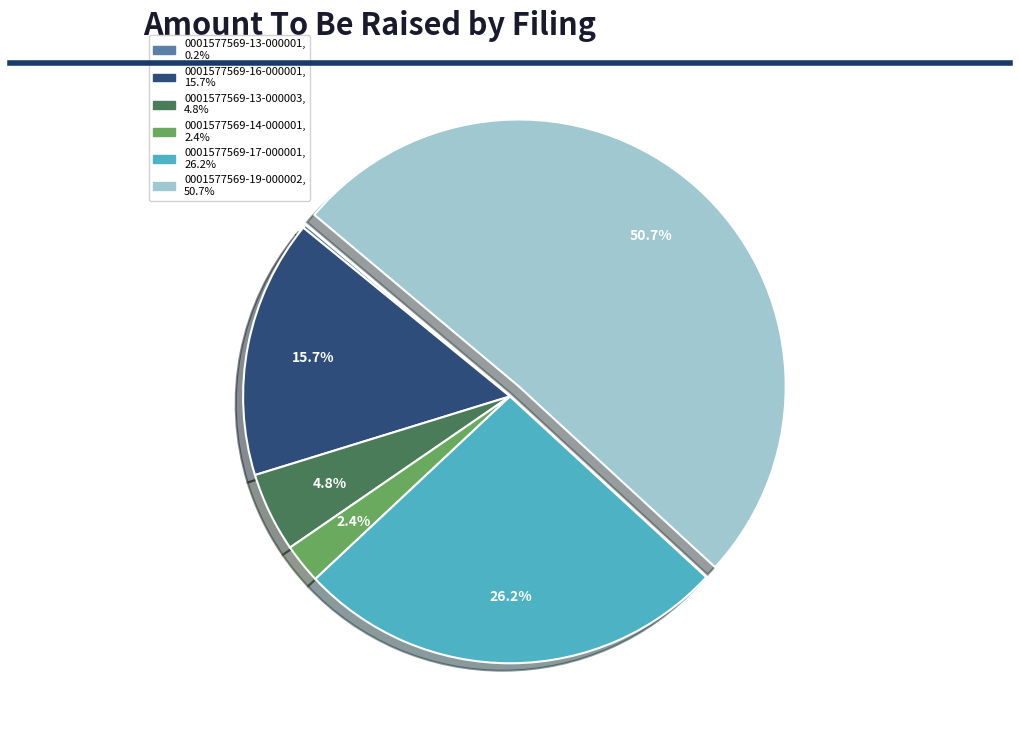

Do 0001577569-16-000001 and 0001577569-14-000001 together represent more than half of the pie?

No